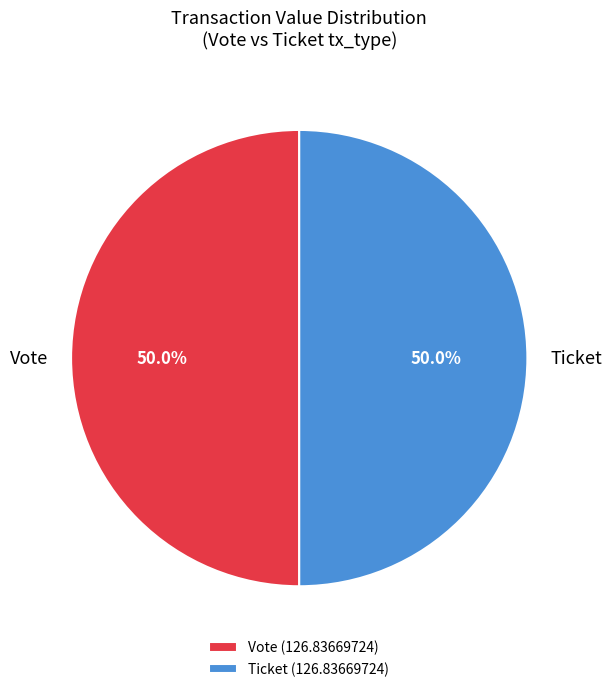

Combined, what portion of the pie is Vote and Ticket?

100.0%